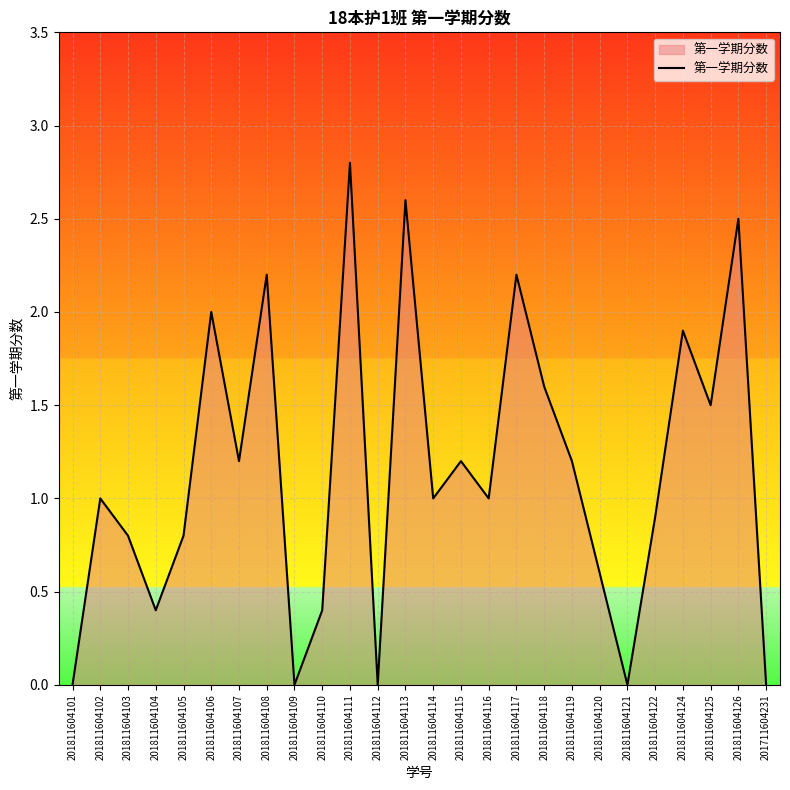

How many interior local peaks (higher than both neighbors) does the data have?

9